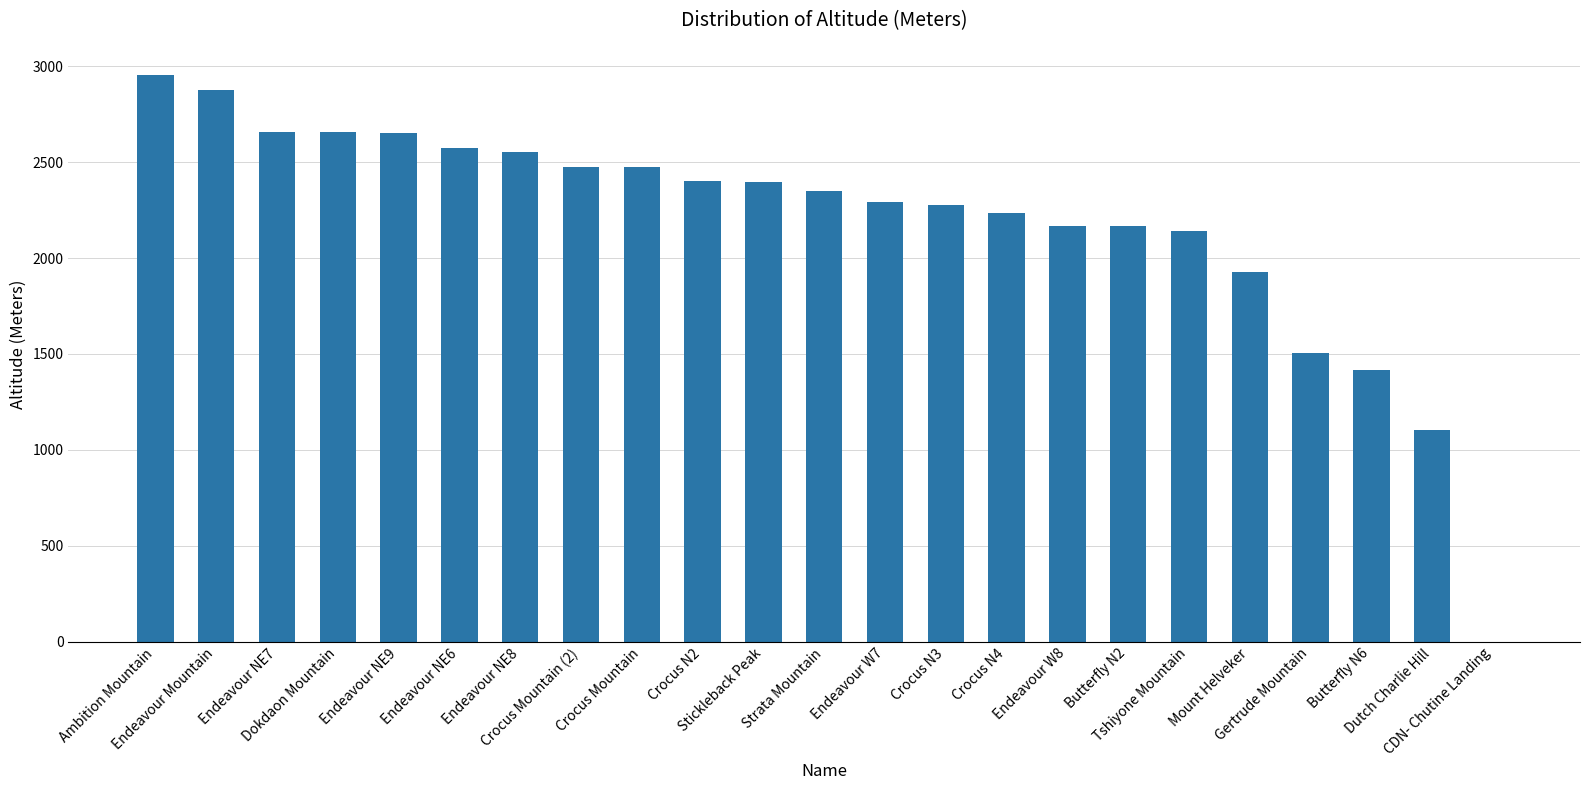

What is the sum of all values?

50246